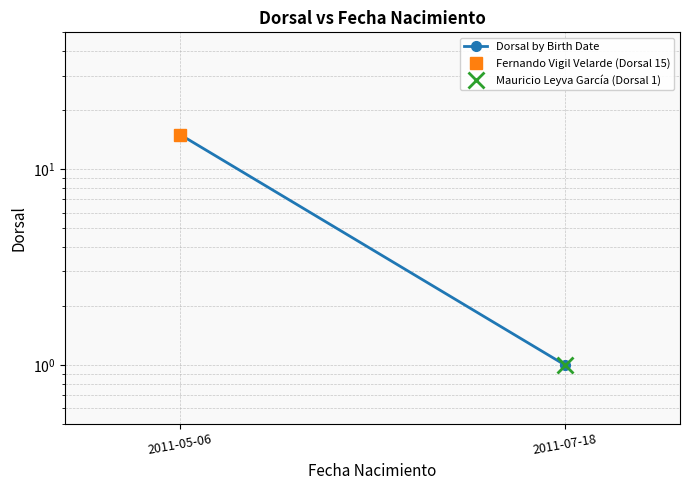

What is the average value?

8